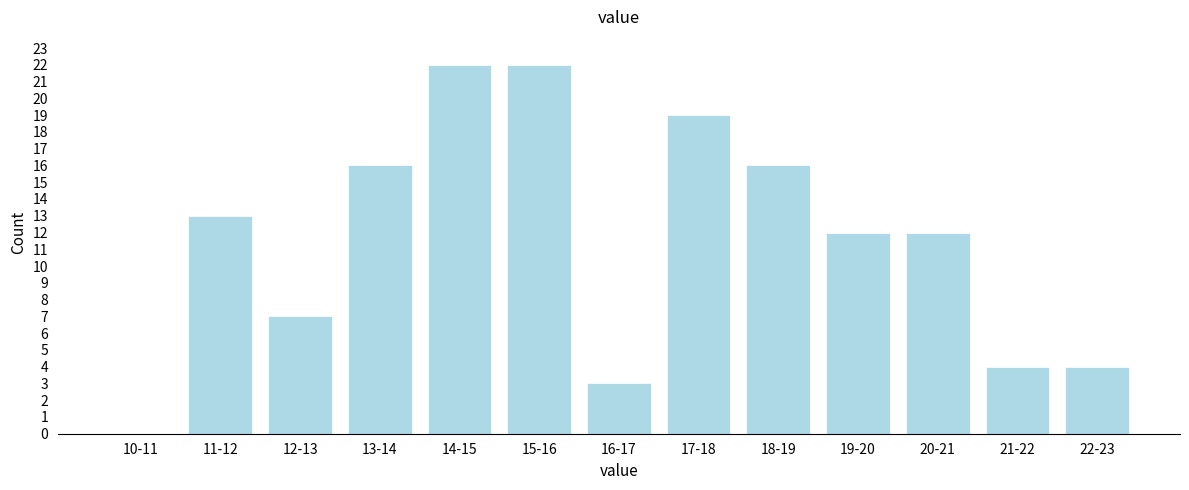

Reading left to right, extract all data points from this chart.

10-11=0	11-12=13	12-13=7	13-14=16	14-15=22	15-16=22	16-17=3	17-18=19	18-19=16	19-20=12	20-21=12	21-22=4	22-23=4